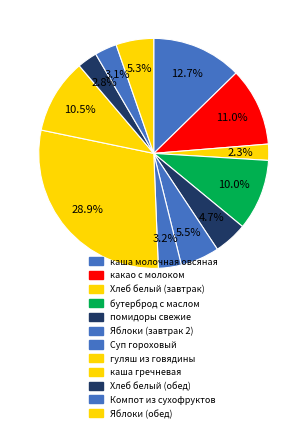

To the nearest percent, what is the combined percentage of каша гречневая and бутерброд с маслом?

21%